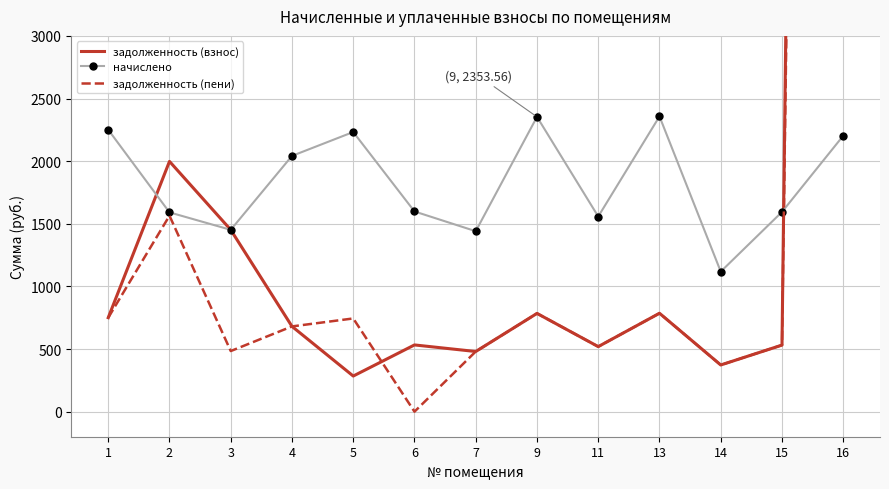

Where do задолженность (взнос) and начислено first cross each other?

1 and 2